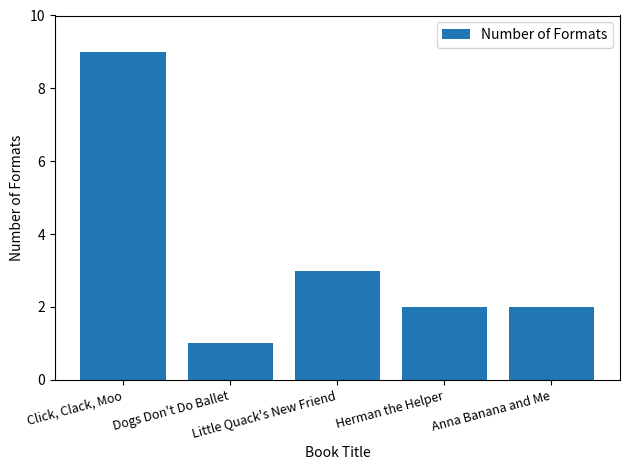

What is the difference between the second highest and second lowest values?

1